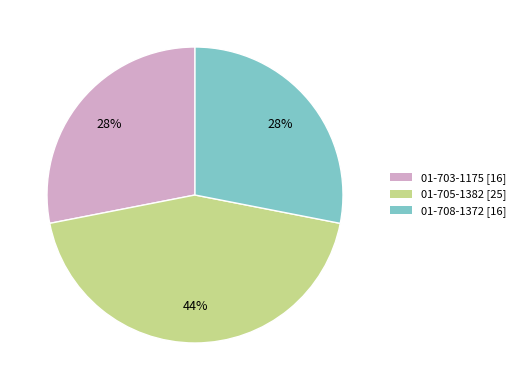

The 01-703-1175 slice represents 39% of the pie. True or false?

False